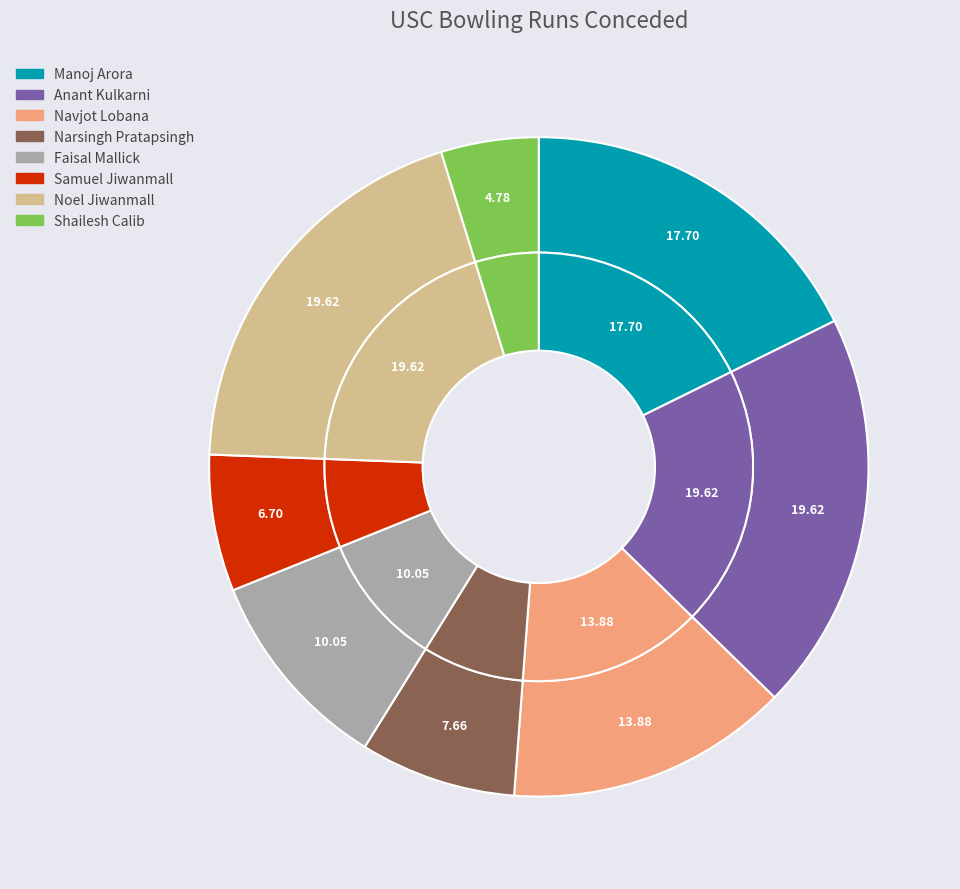

Is it true that Navjot Lobana is 7% of the pie?

False